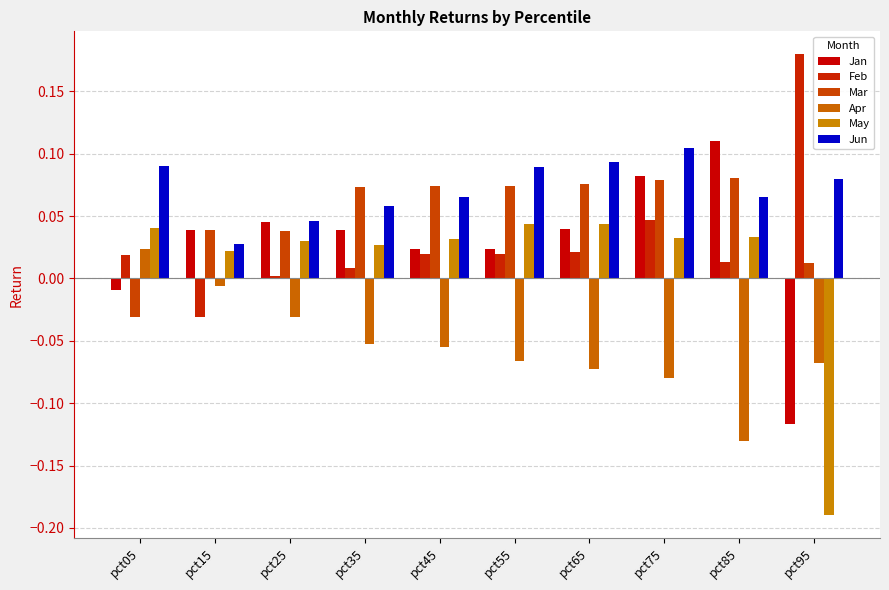

How many bars are there in each group?

6